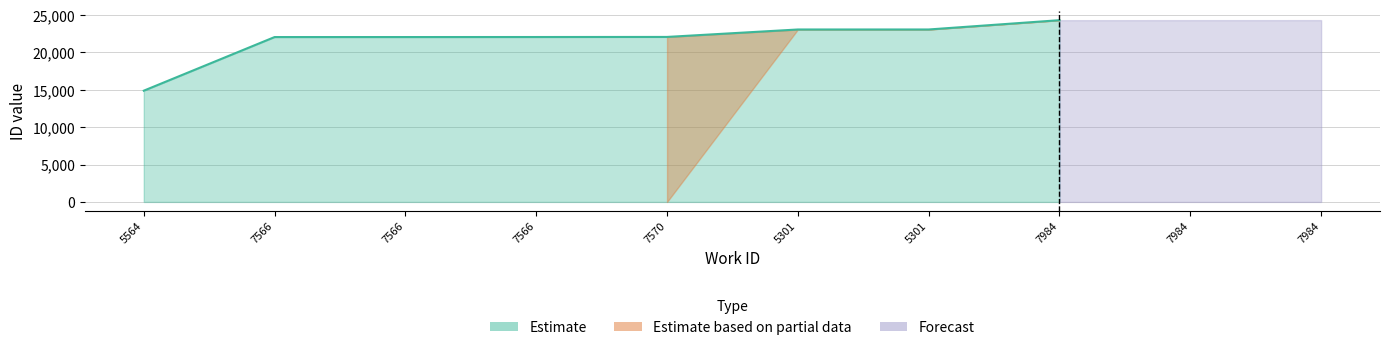

Which series has the widest spread of values?

Estimate based on partial data